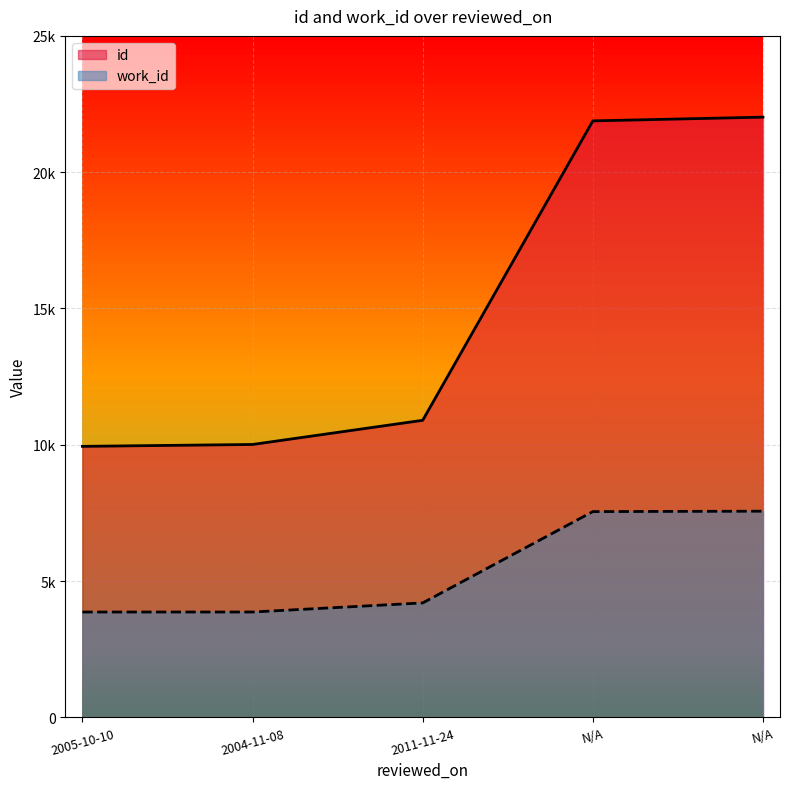

Which category has the lowest value across all series?

2005-10-10